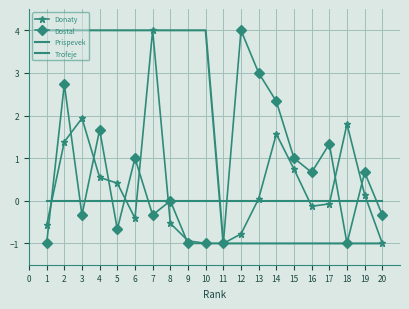

How many lines are shown in the chart?

4